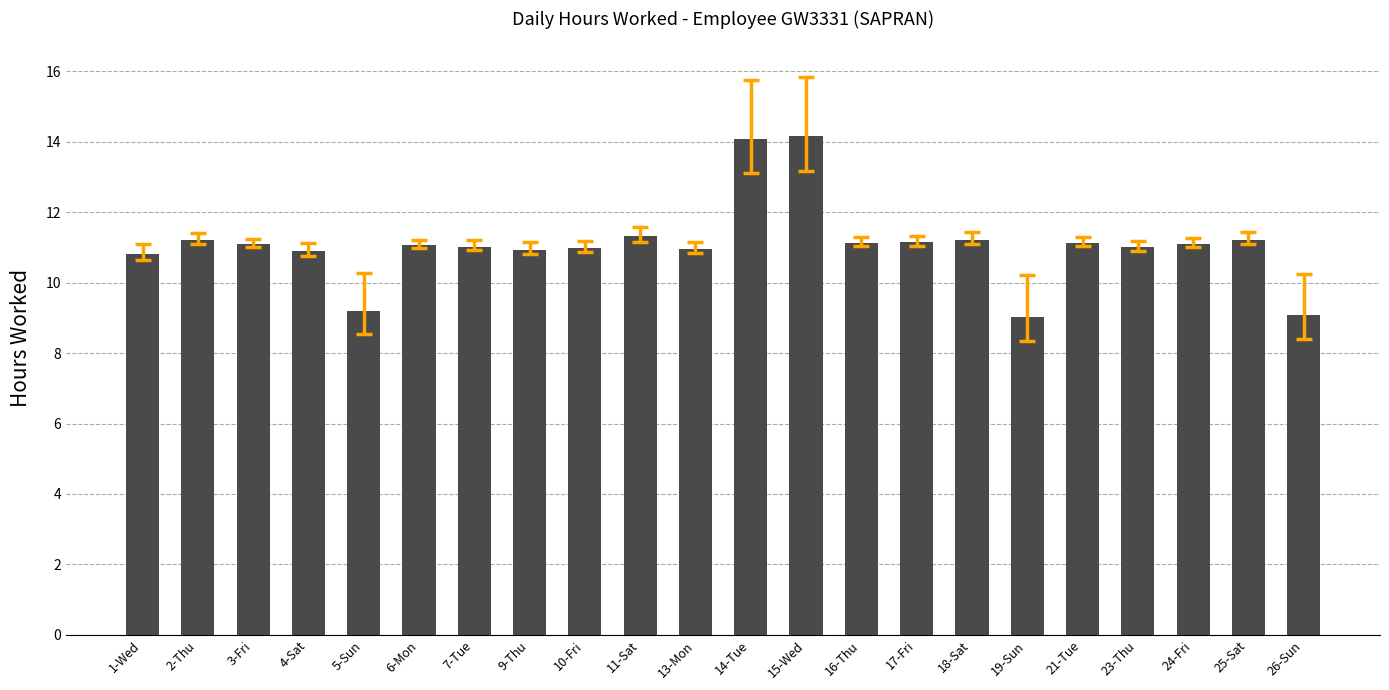

Is it true that the value at 3-Fri is 11.1?

True